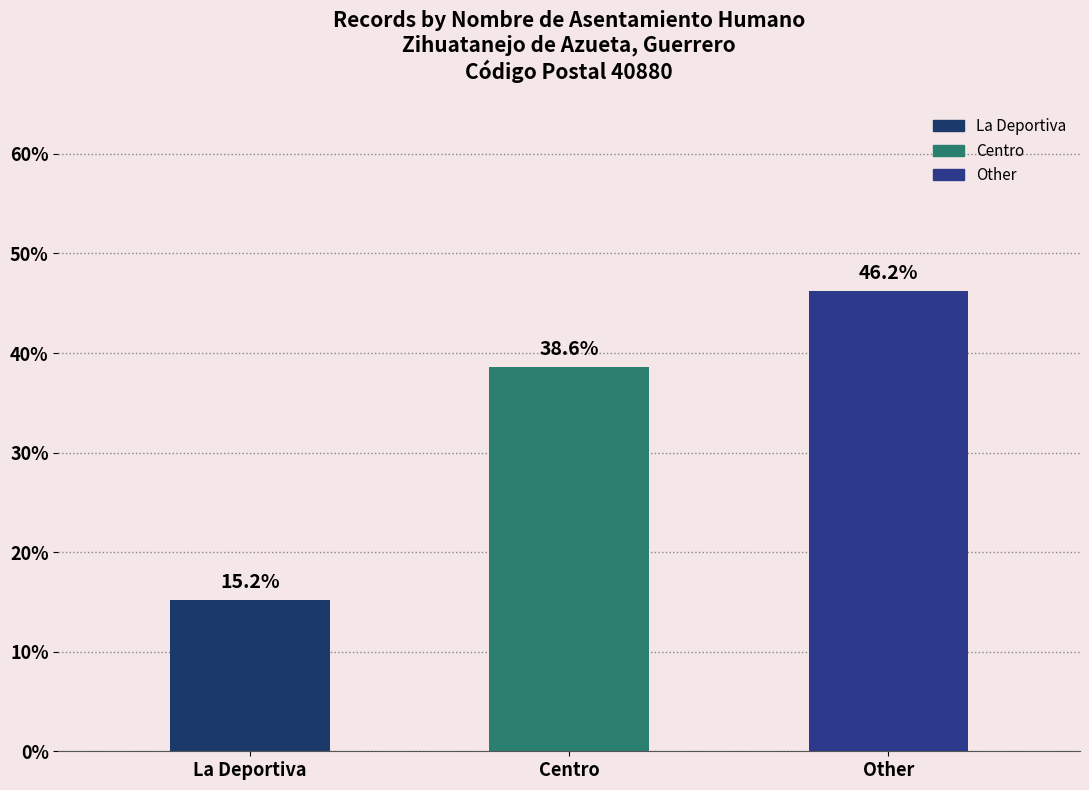

How many categories are shown in the chart?

3